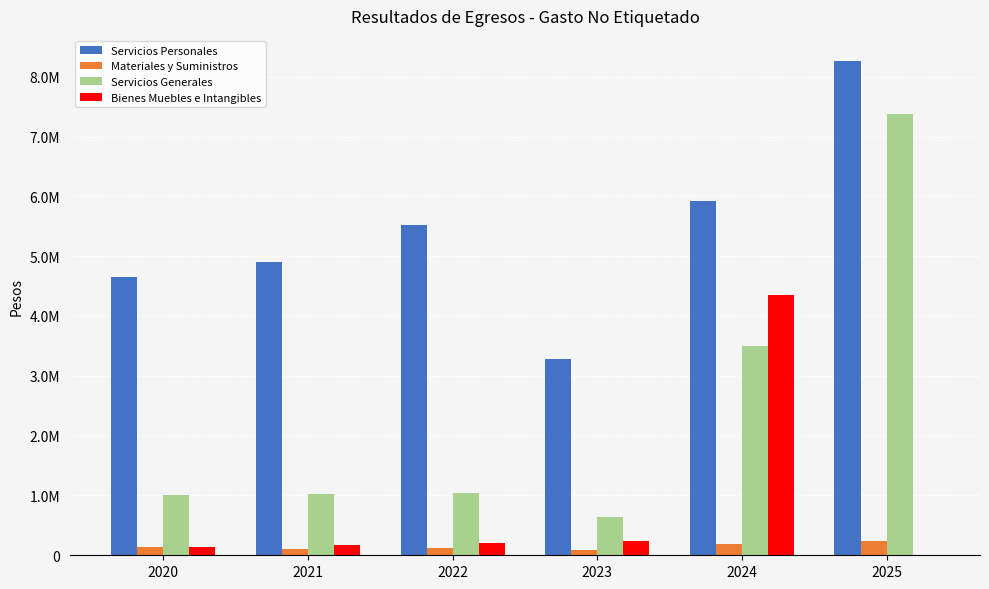

What is the value of the Bienes Muebles e Intangibles bar at the 2nd from the left?

178512.0